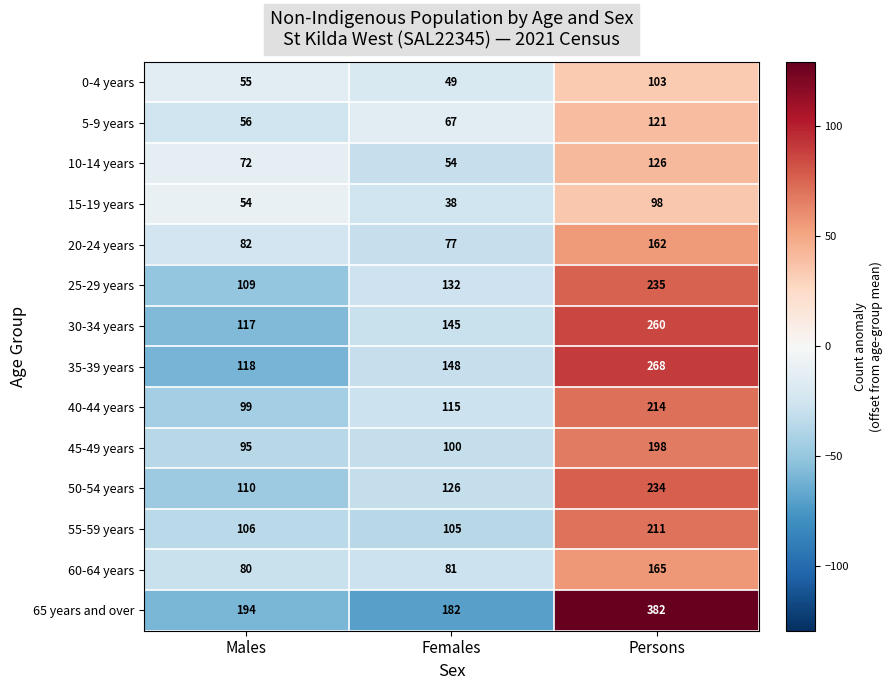

What is the average value of the 35-39 years series?

178